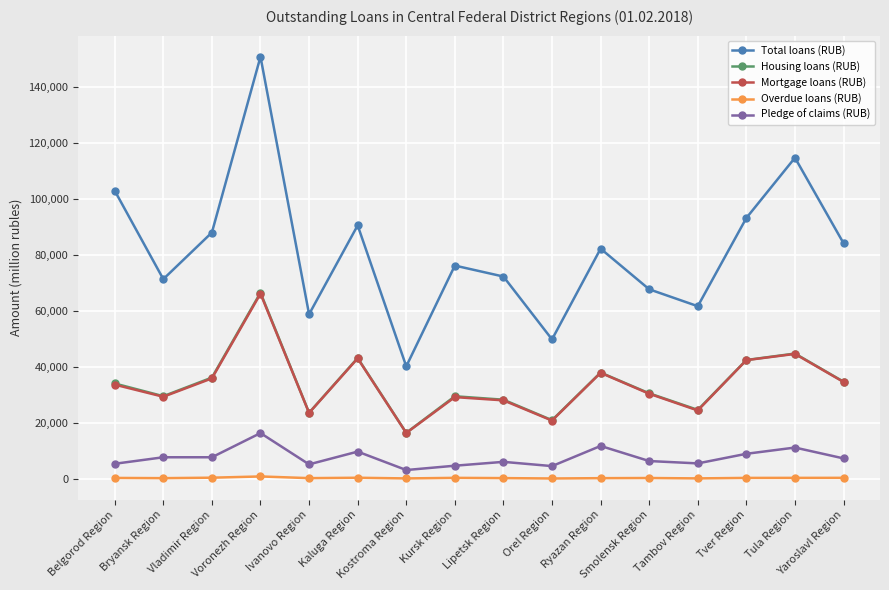

True or false: Overdue loans (RUB) and Mortgage loans (RUB) cross at least once.

False